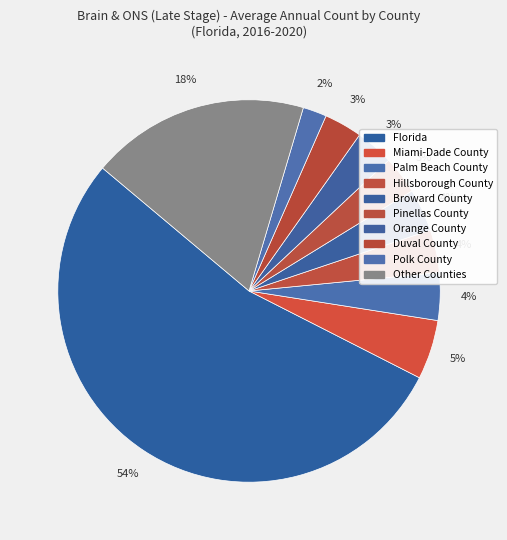

How many segments does this pie chart have?

10